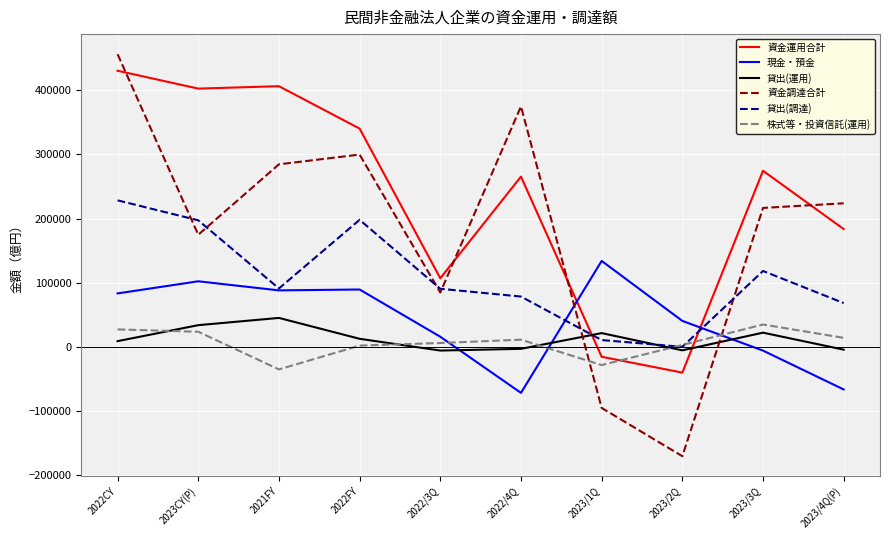

Between 2023CY(P) and 2022FY, which series saw the biggest shift?

資金調達合計